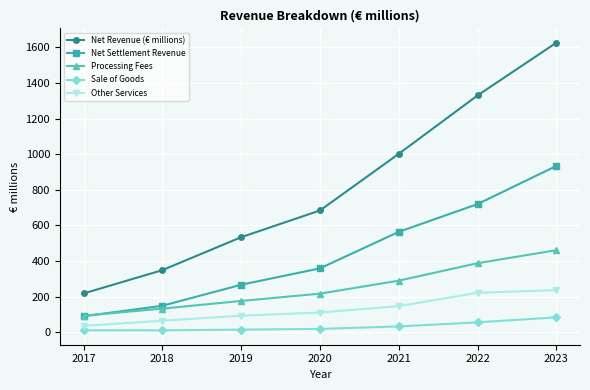

True or false: Net Settlement Revenue and Other Services intersect in this chart.

False